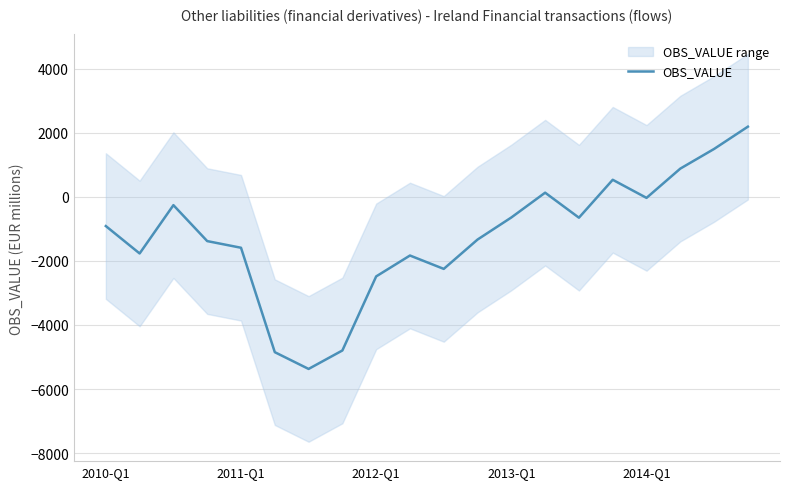

What is the minimum value for OBS_VALUE?

-5371.7